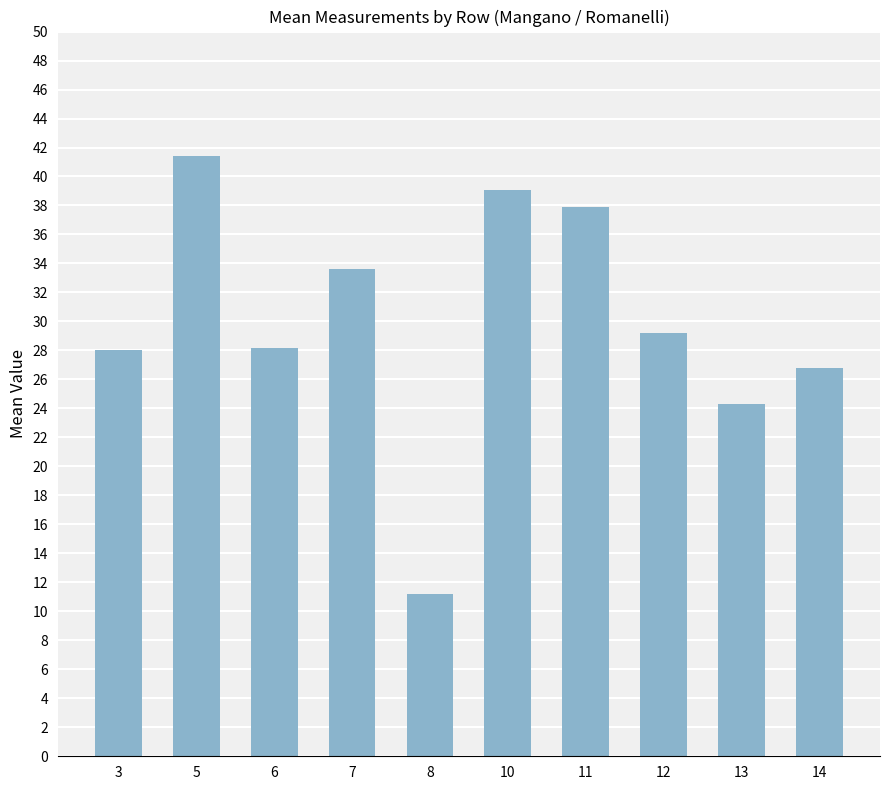

What is the change in value from 3 to 8?

-16.8